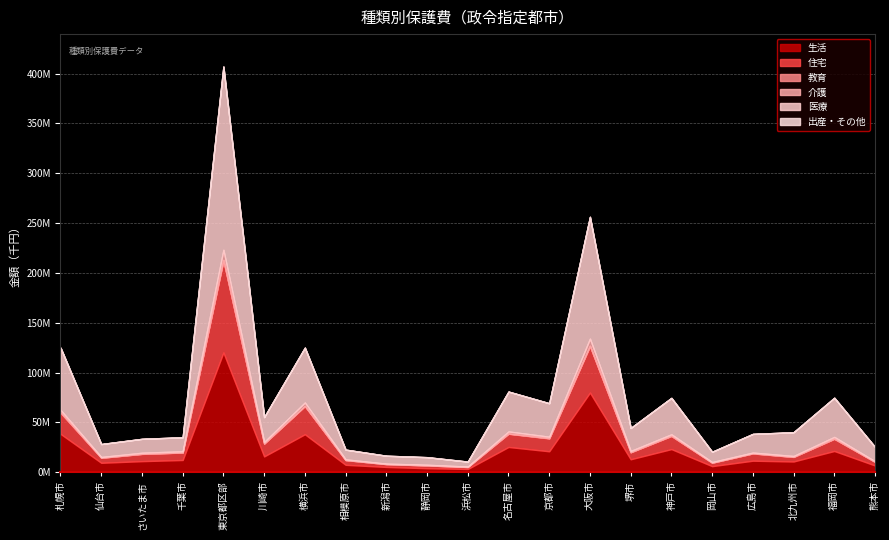

Which category has the lowest value across all series?

浜松市